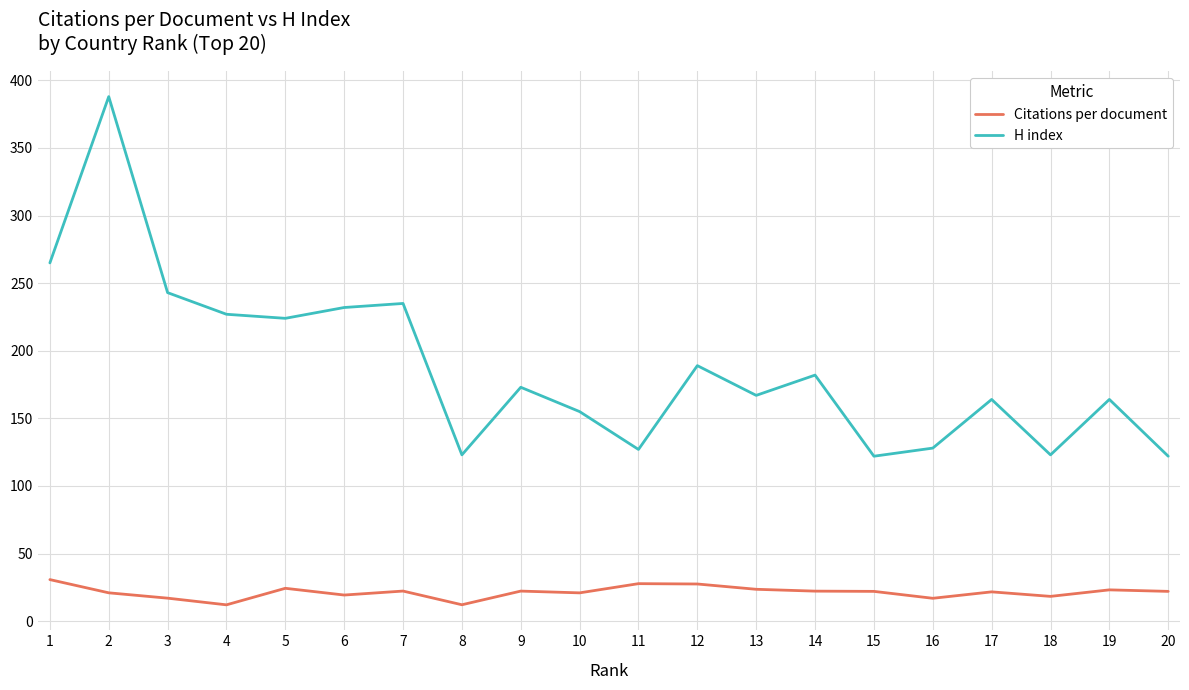

How many lines are shown in the chart?

2